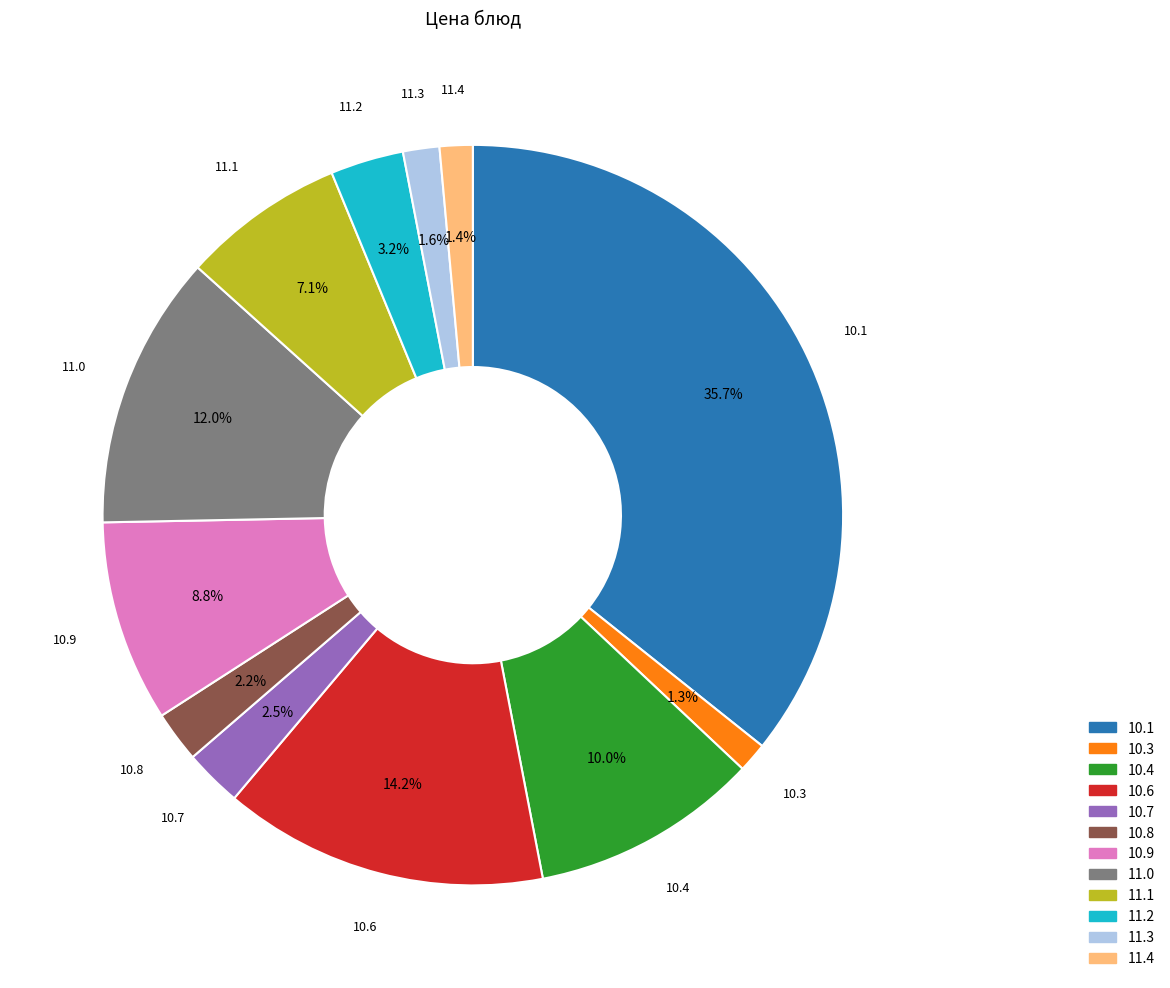

Is there a majority slice in this chart?

No